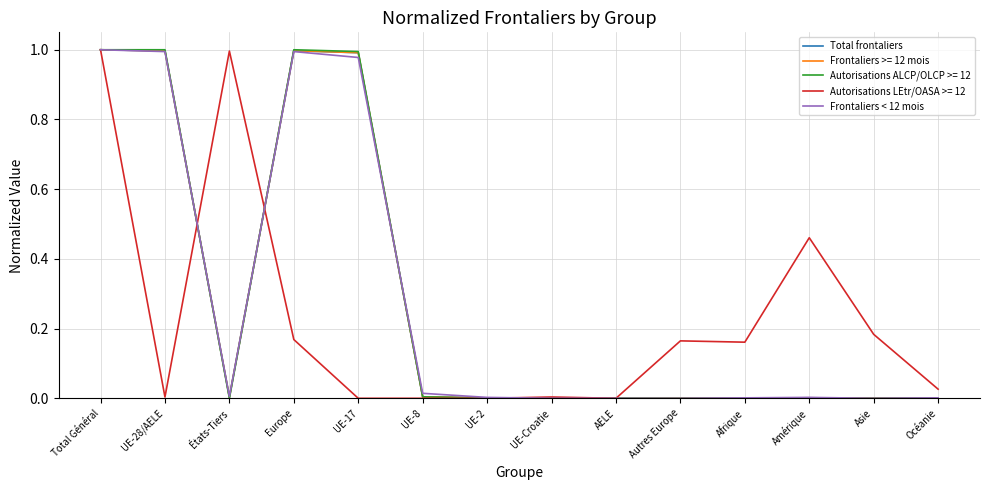

How many lines are shown in the chart?

5